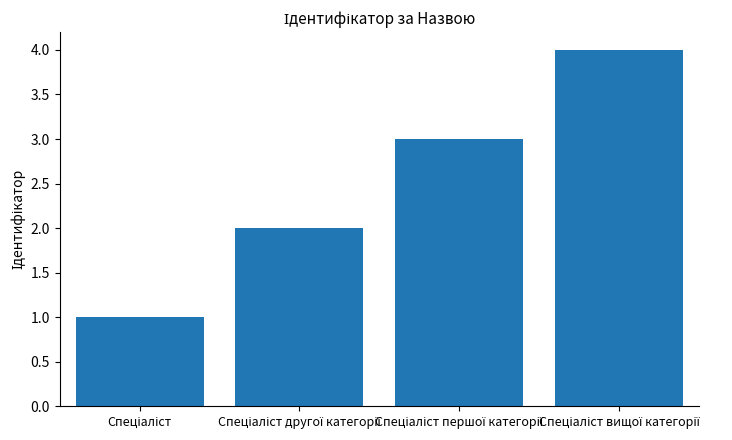

What is the difference between the maximum and minimum values?

3